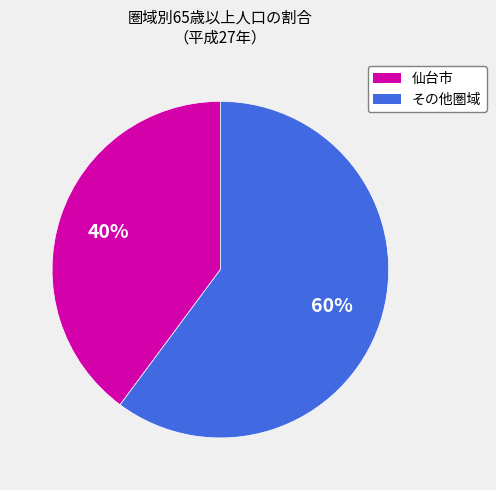

Is there any slice that represents more than half of the pie?

Yes